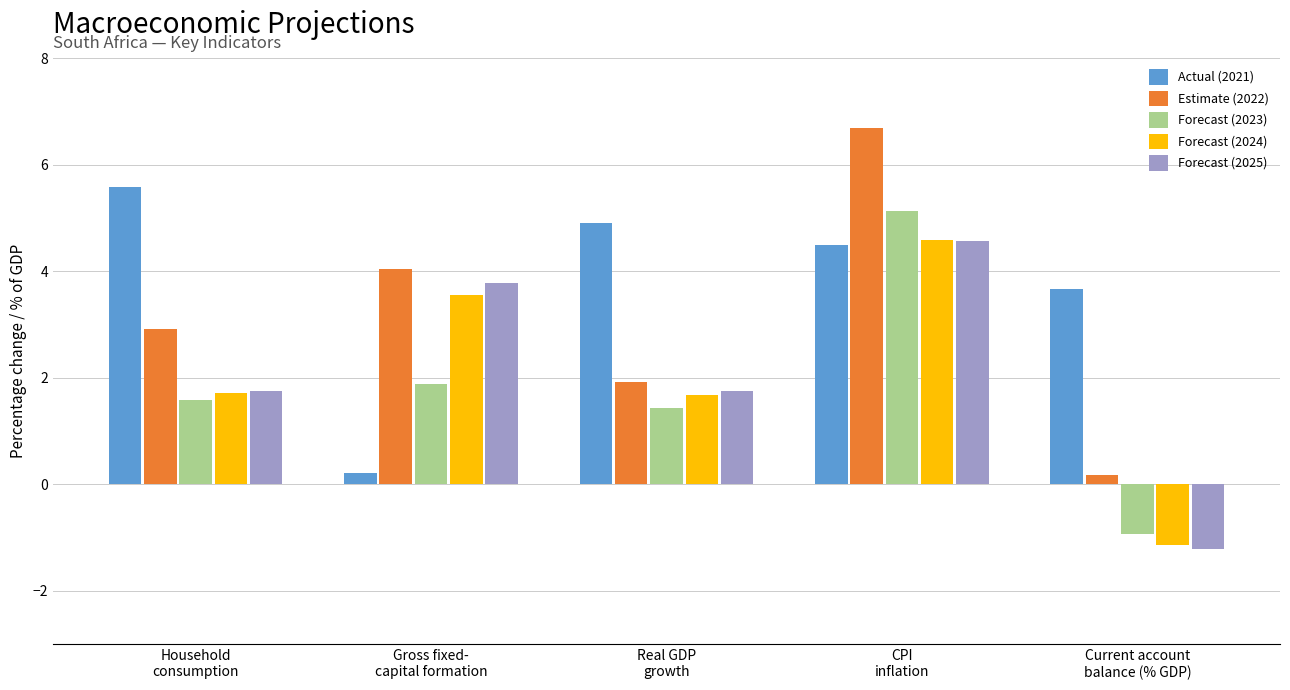

What is the minimum value for Forecast (2023)?

-0.9